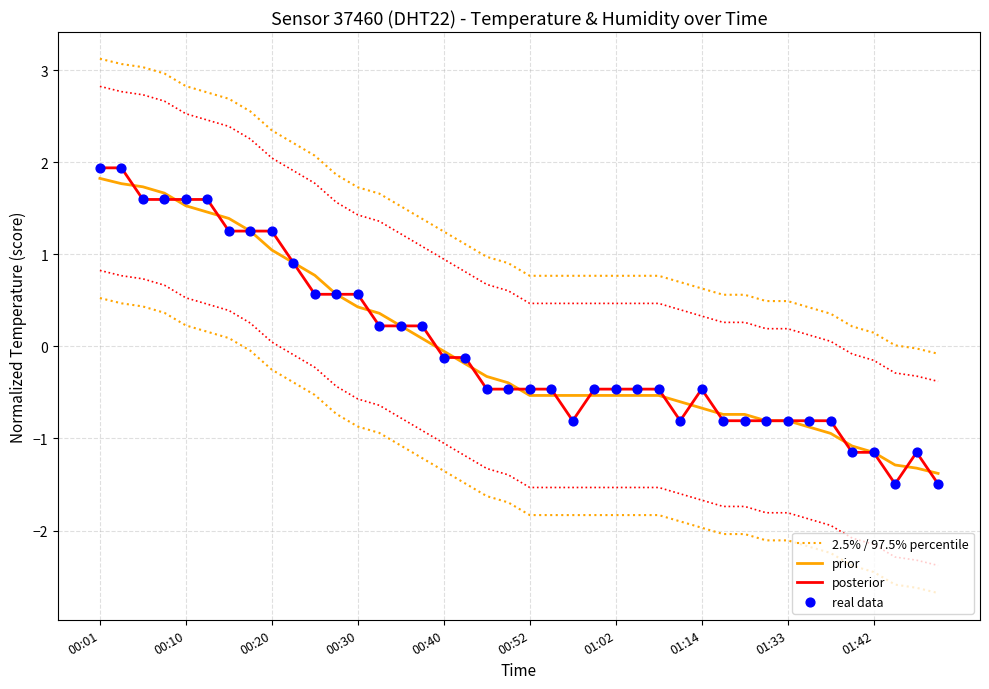

At how many categories does at least one series exceed -1?

40